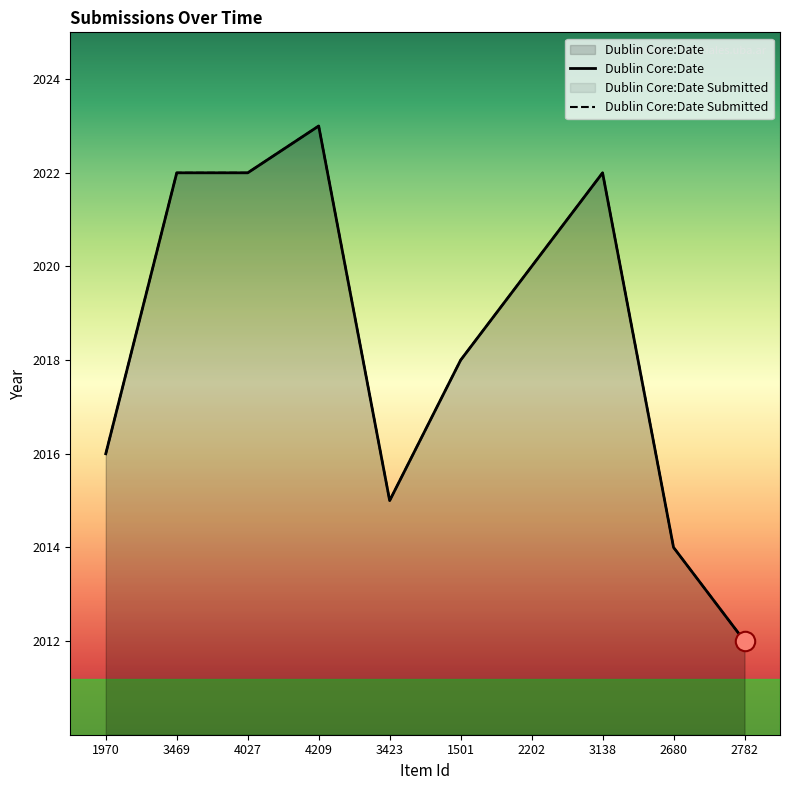

How many lines are shown in the chart?

2